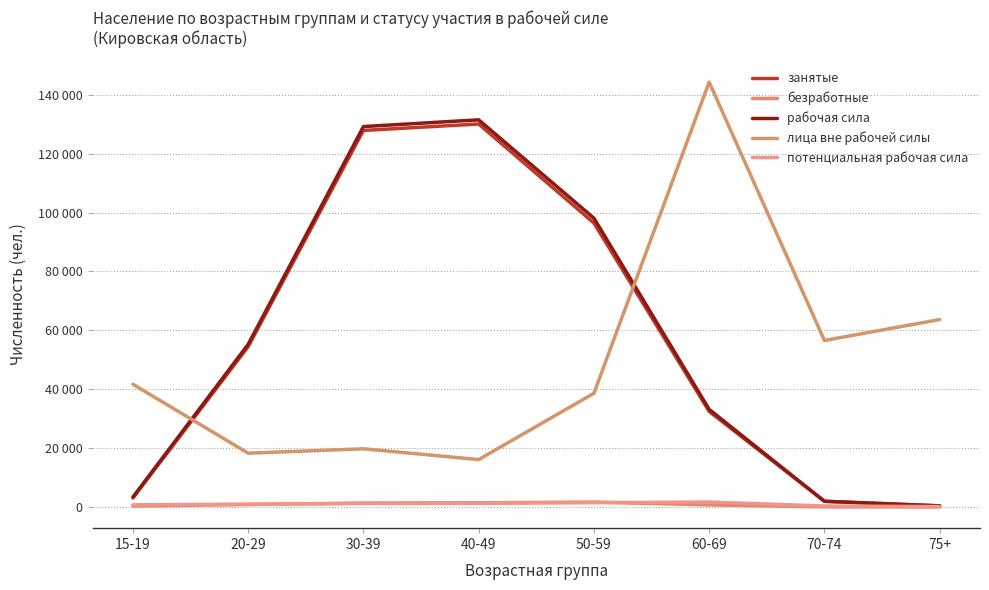

Does the chart display data point markers on the line(s)?

No